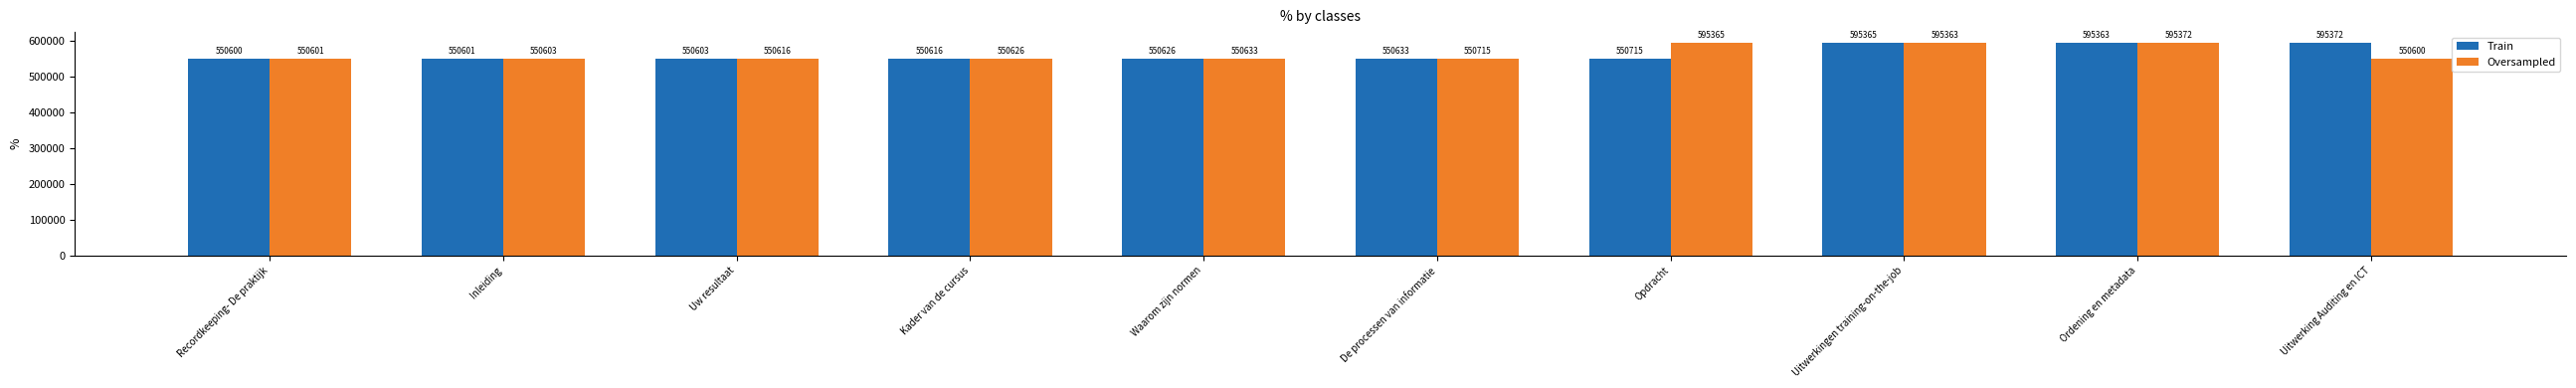

Reading left to right, what are all the values shown in this chart?

Train: 550600	550601	550603	550616	550626	550633	550715	595365	595363	595372
Oversampled: 550601	550603	550616	550626	550633	550715	595365	595363	595372	550600